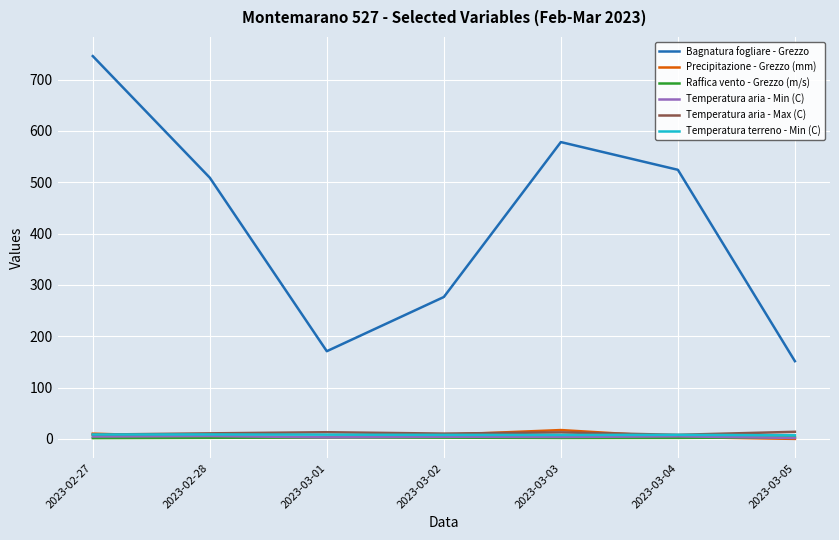

Which series ends up on top after the final intersection of Temperatura aria - Max (C) and Temperatura terreno - Min (C)?

Temperatura aria - Max (C)